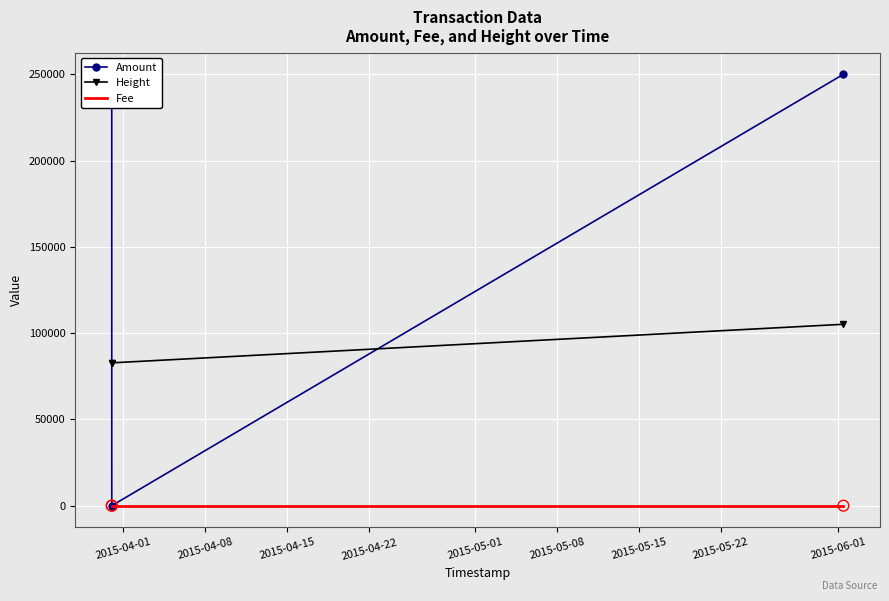

Which series has the widest spread of Y values?

Amount